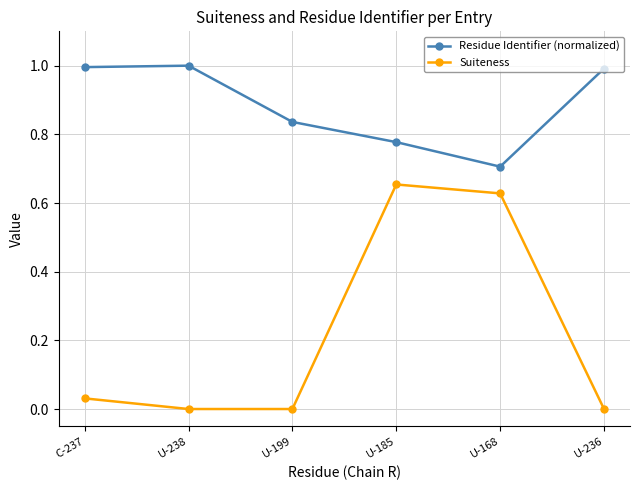

What is the label of the 6th point from the left?

U-236